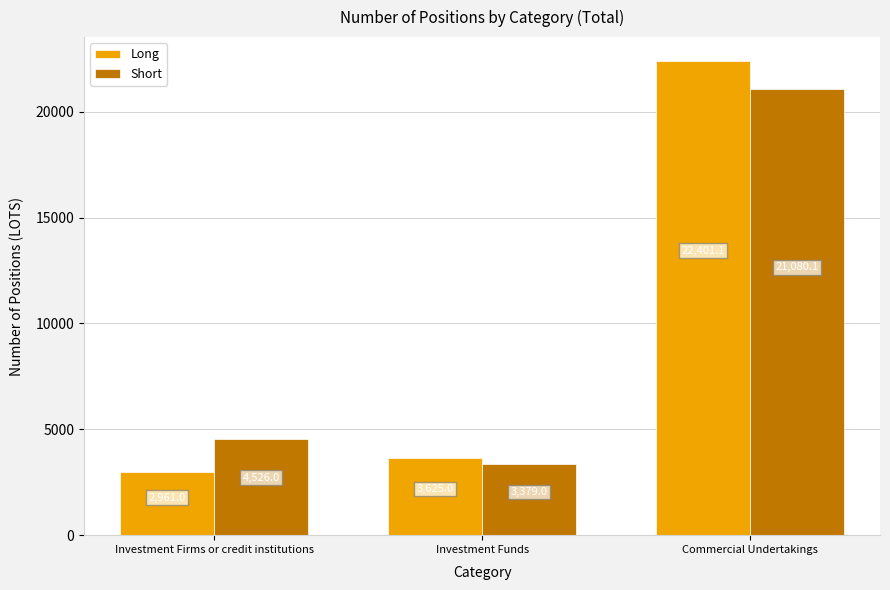

Reading left to right, extract all data points from this chart.

Long: Investment Firms or credit institutions=2961.0	Investment Funds=3625.0	Commercial Undertakings=22401.1
Short: Investment Firms or credit institutions=4526.0	Investment Funds=3379.0	Commercial Undertakings=21080.1